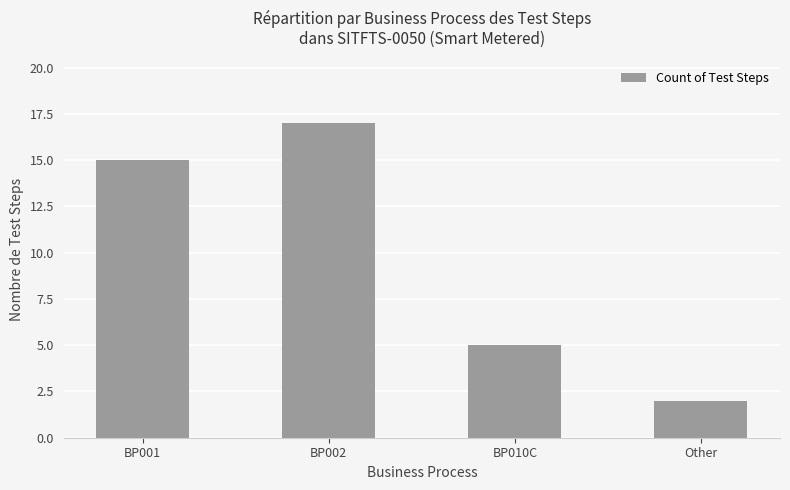

What is the ratio of the value at BP010C to the value at BP002?

0.3